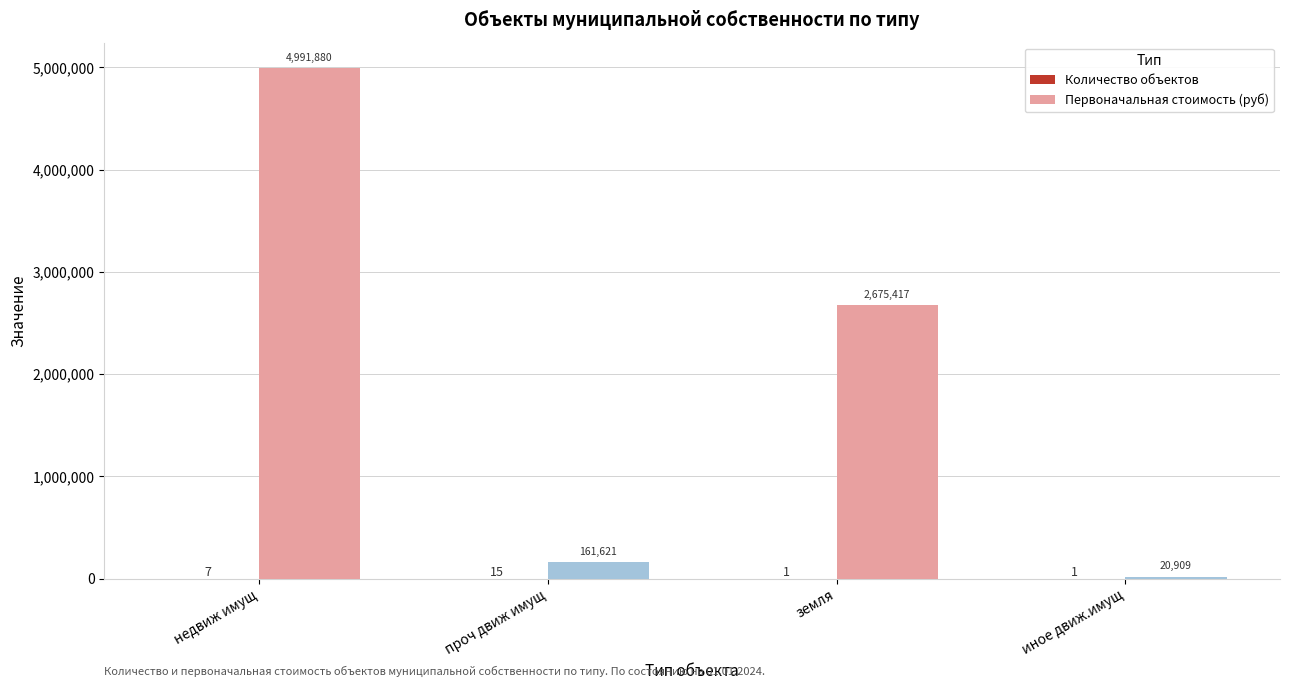

What is the total value across all series at недвиж имущ?

4991887.0